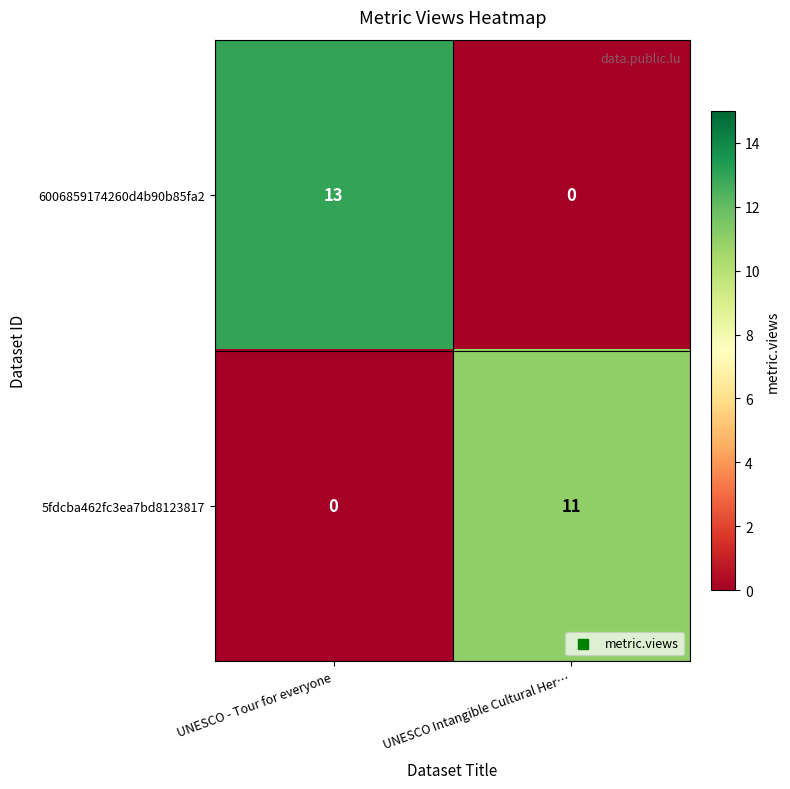

The 5fdcba462fc3ea7bd8123817 series shows 11 at UNESCO Intangible Cultural Her…. True or false?

True